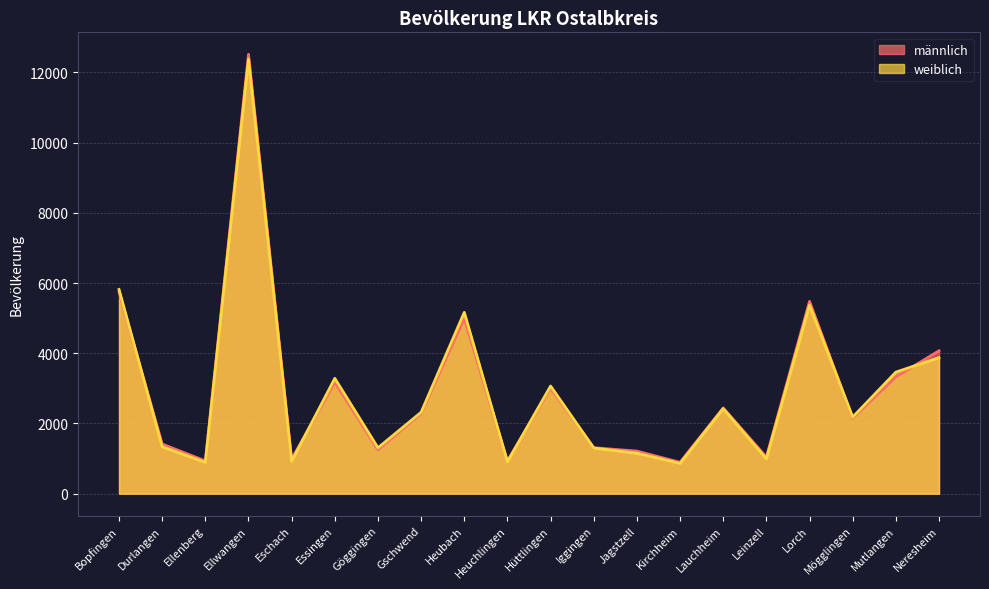

How many lines are shown in the chart?

2